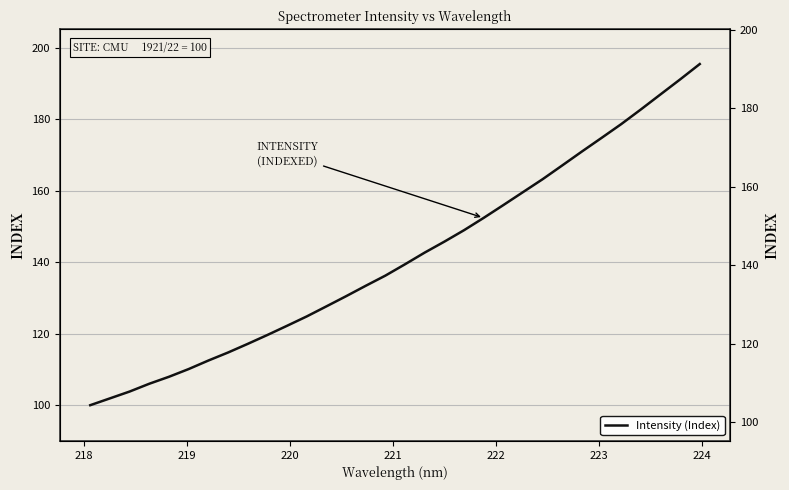

How many lines are shown in the chart?

1